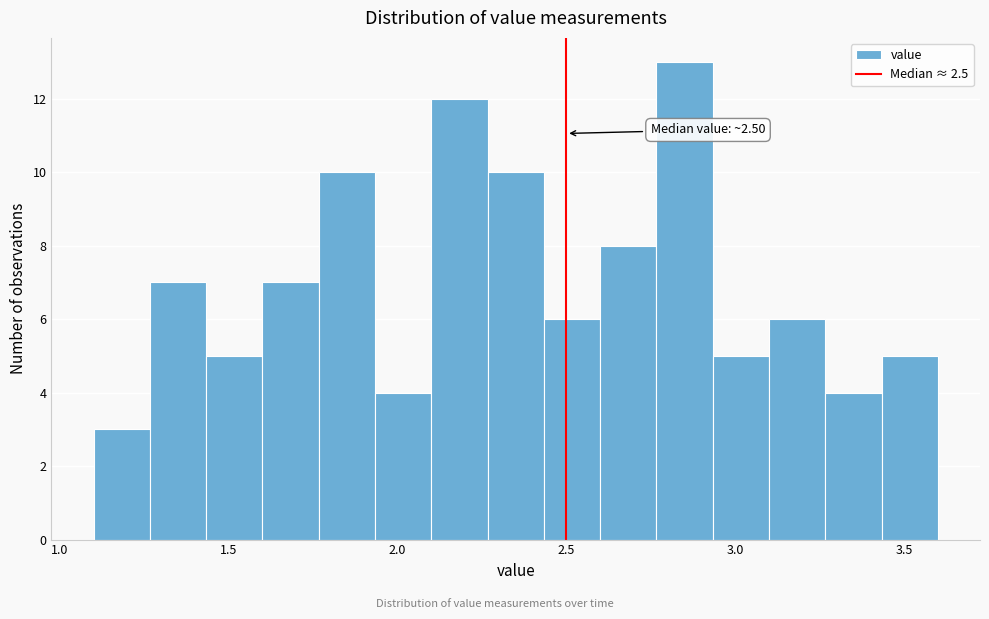

Around what value on the x-axis is the tallest bar? Give the approximate position of its centre, as read against the axis.

2.85